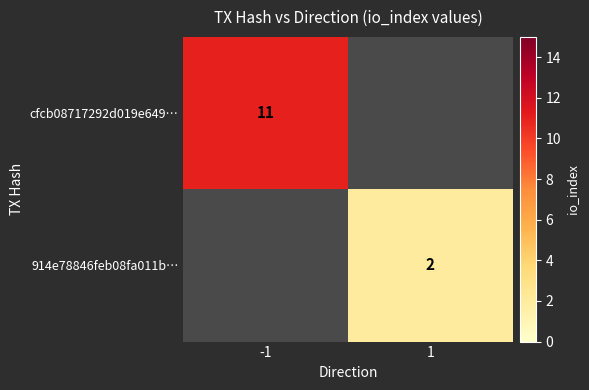

True or false: cfcb08717292d019e649… has a value of 4 at -1.

False